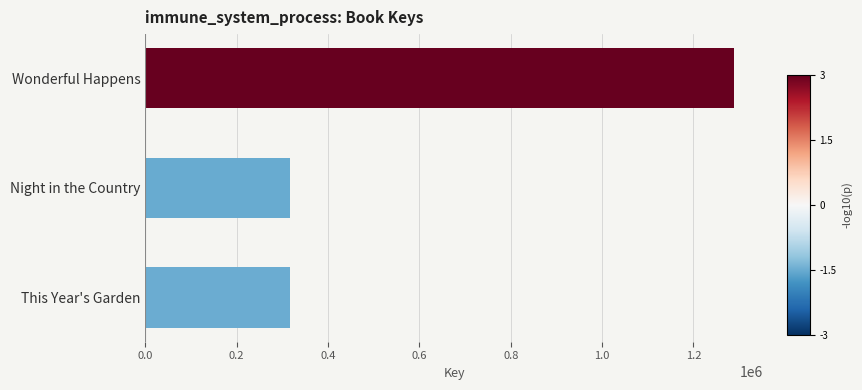

Does the chart contain any negative values?

No